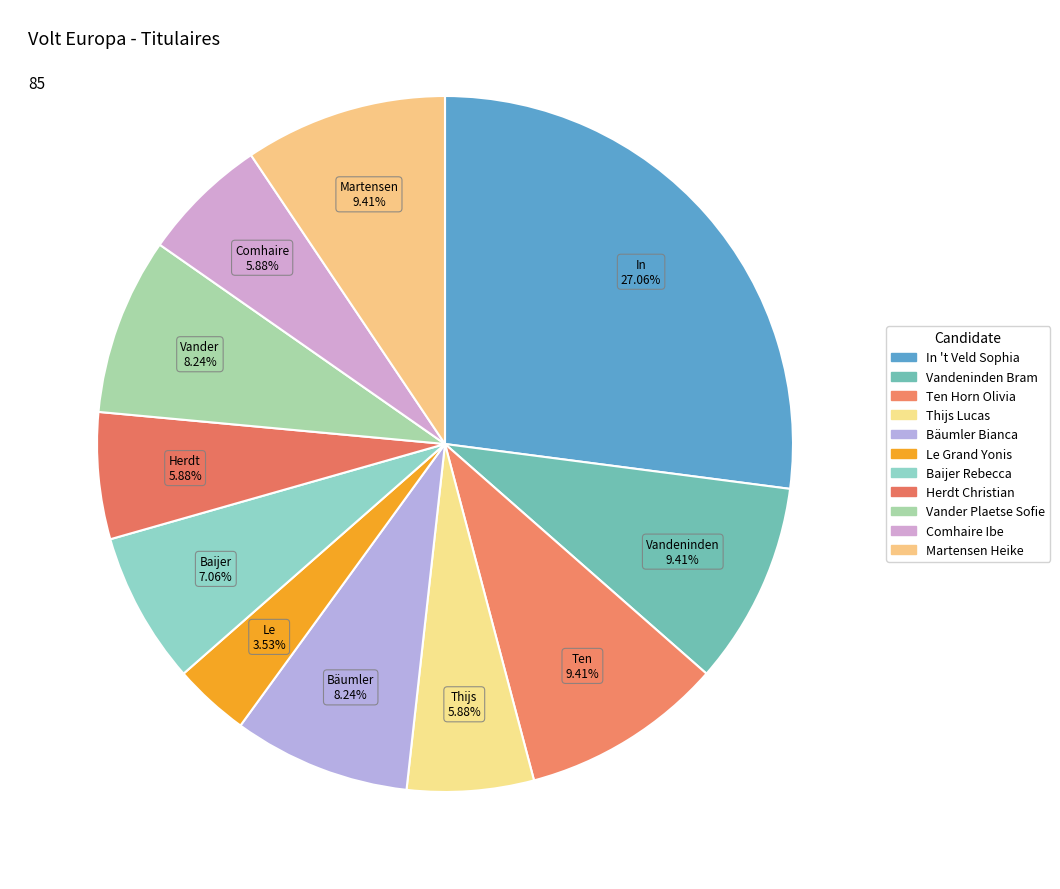

How many segments does this pie chart have?

11